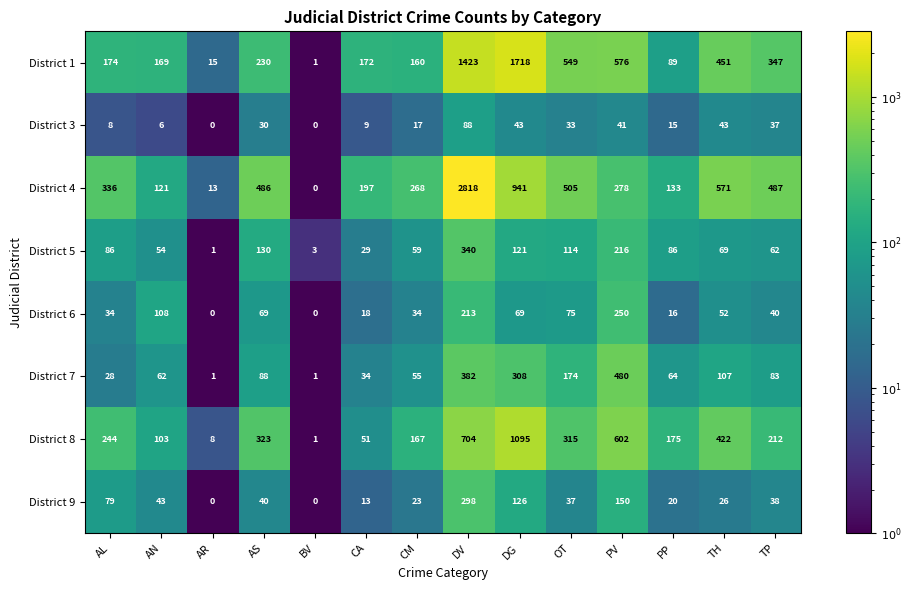

The value of District 6 at CA is 18. True or false?

True